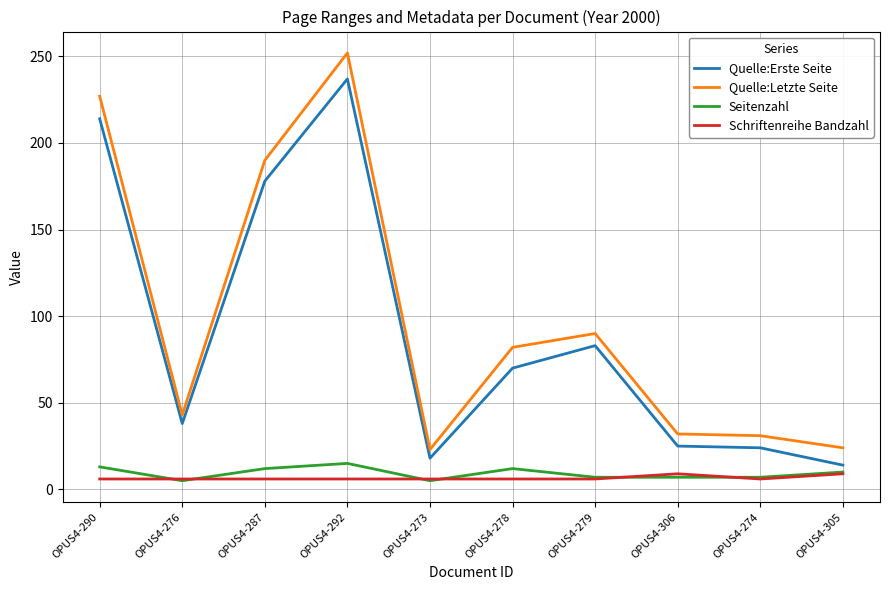

Which category has the highest value across all series?

OPUS4-292